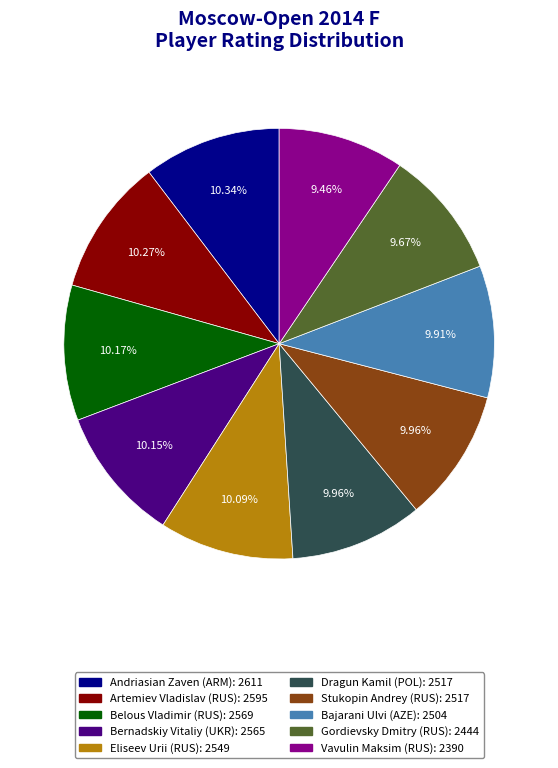

To the nearest percent, what percentage of the pie is Andriasian Zaven (ARM)?

10%